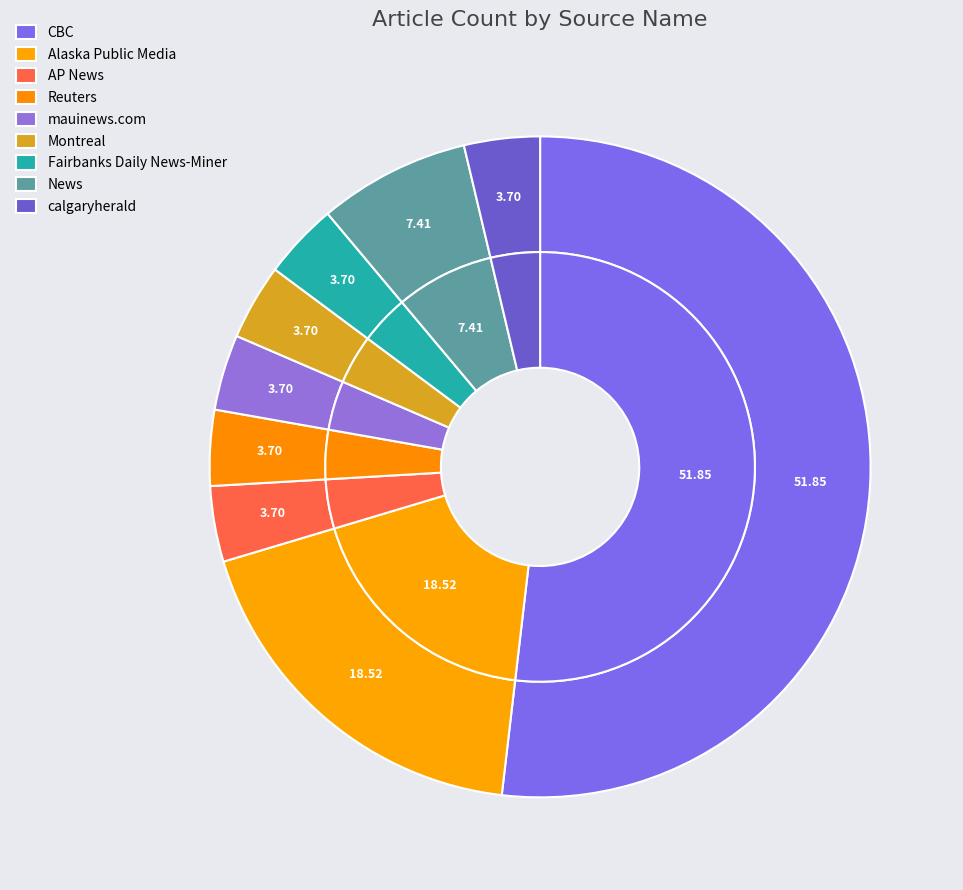

Approximately how many times larger is the value at CBC compared to News?

7.0